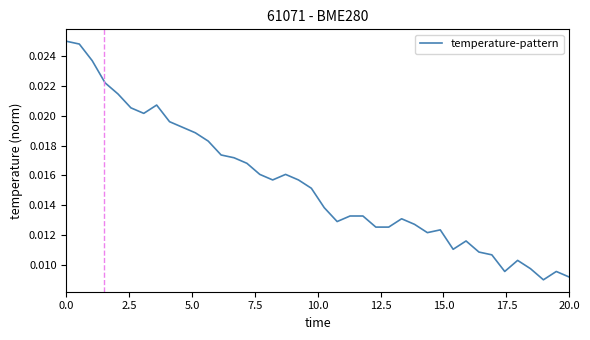

How many lines are shown in the chart?

1